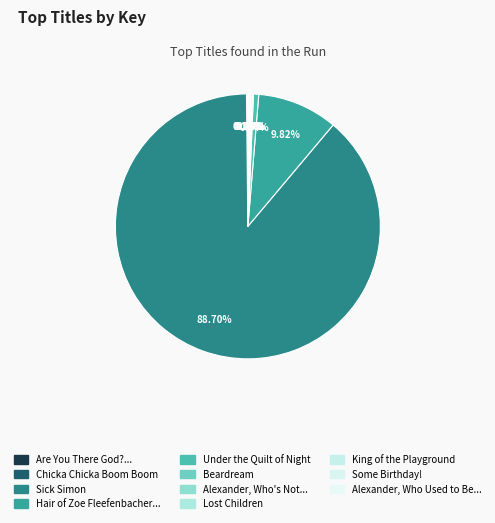

What is the smallest slice in the pie chart?

Are You There God? It's Me, Margaret.